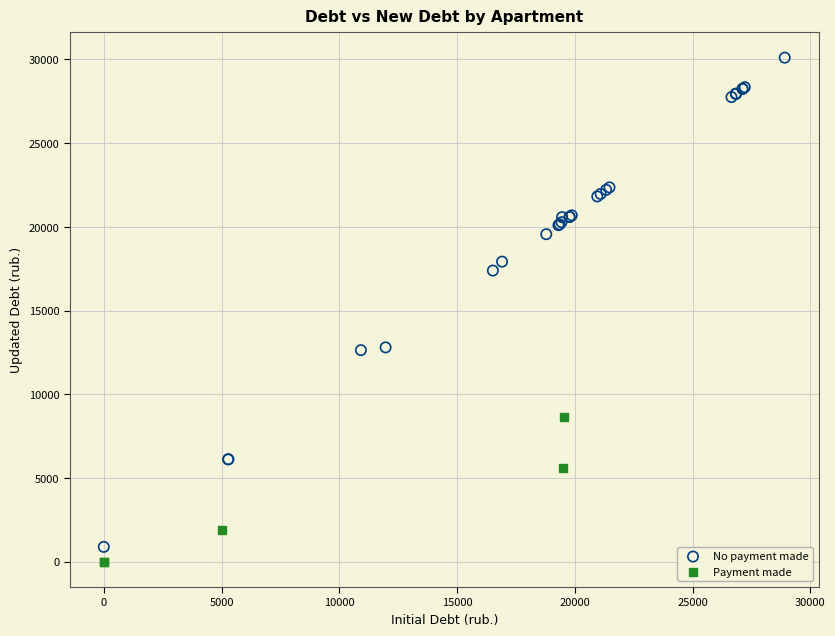

Which series contains the highest Y value?

No payment made